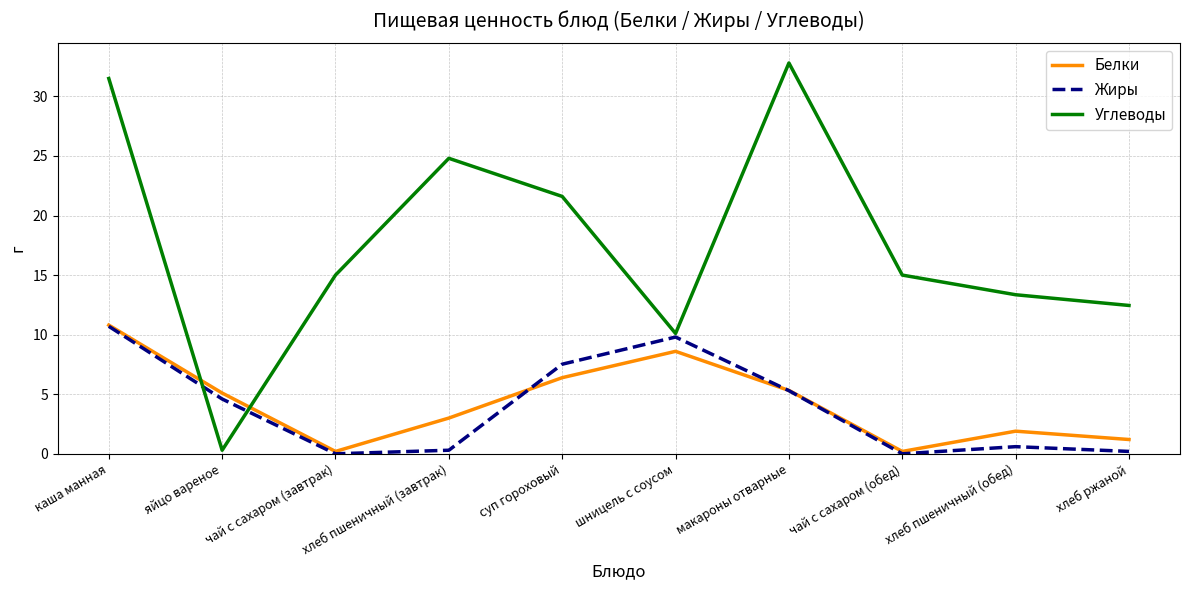

What are all the series names shown in the legend?

Белки, Жиры, Углеводы